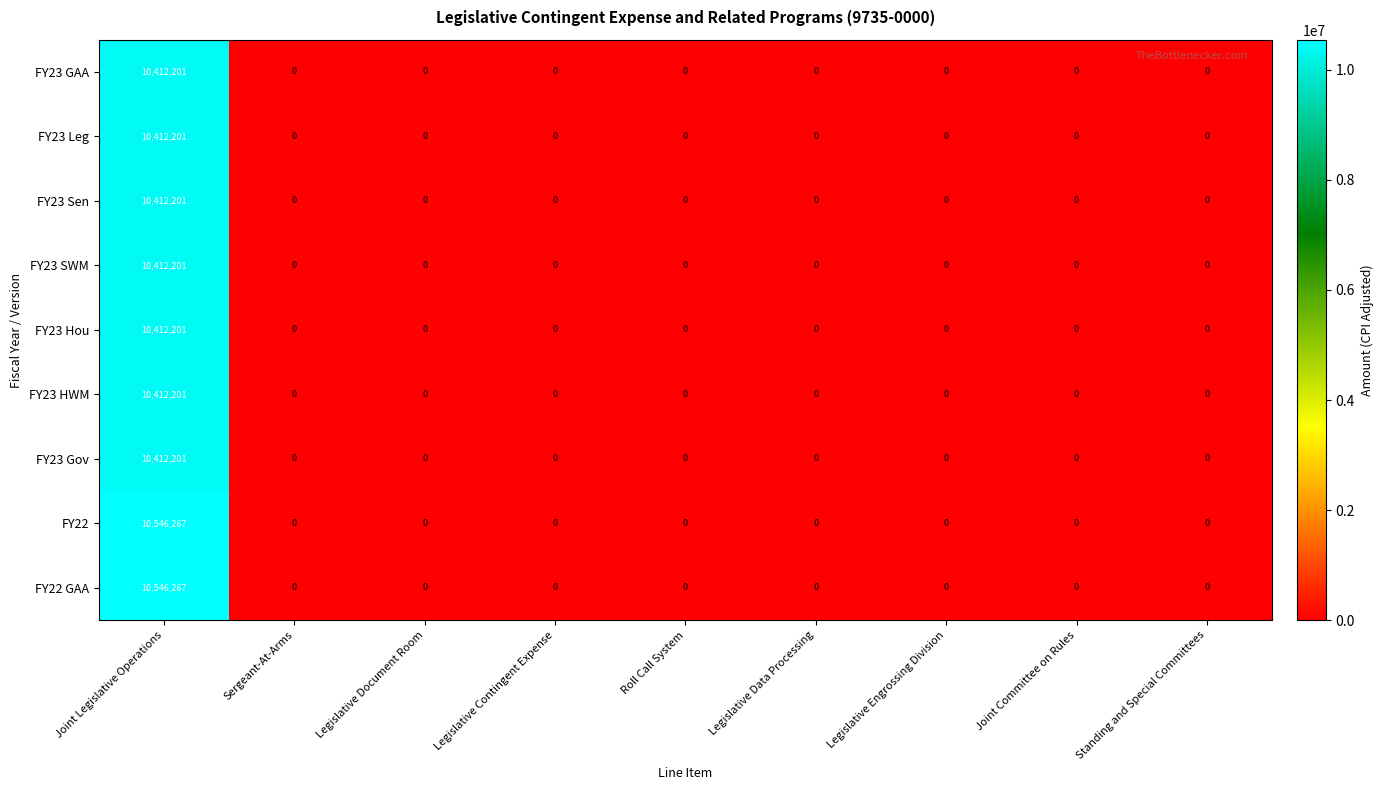

Is it true that FY22 equals -3762443 at Joint Committee on Rules?

False